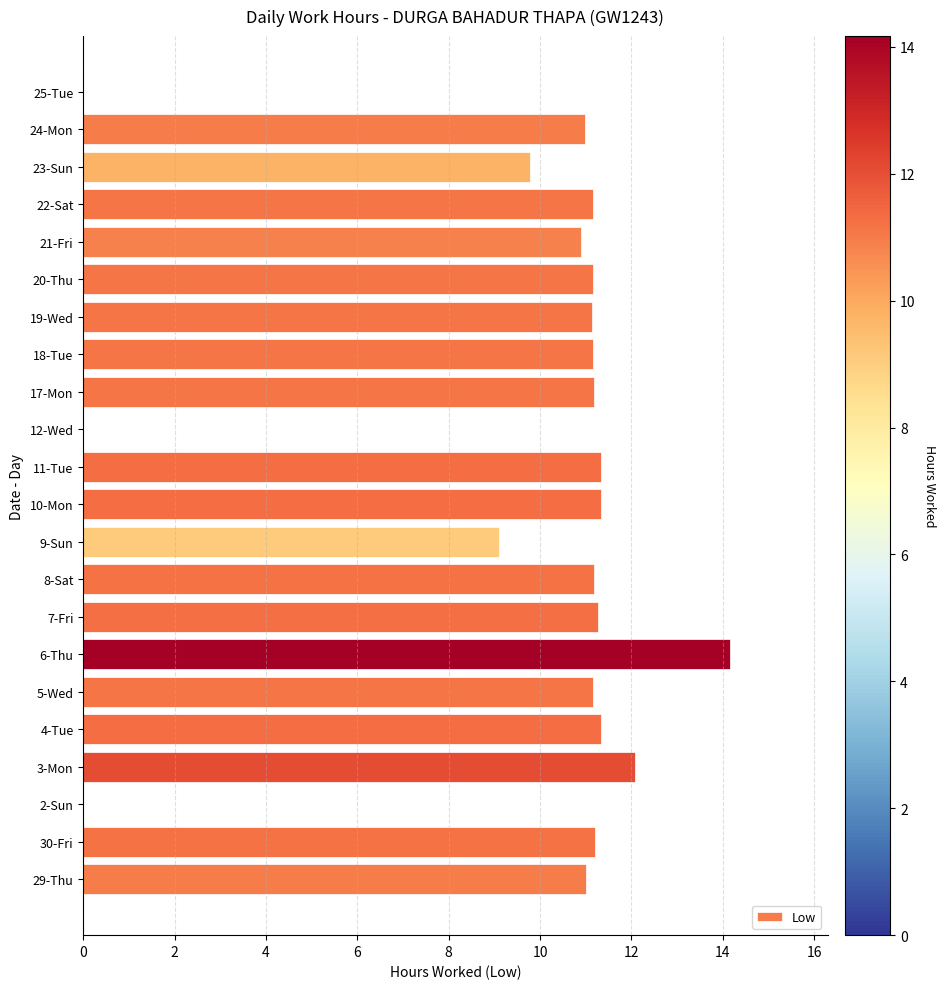

Where is the data nearest to the value 7?

9-Sun